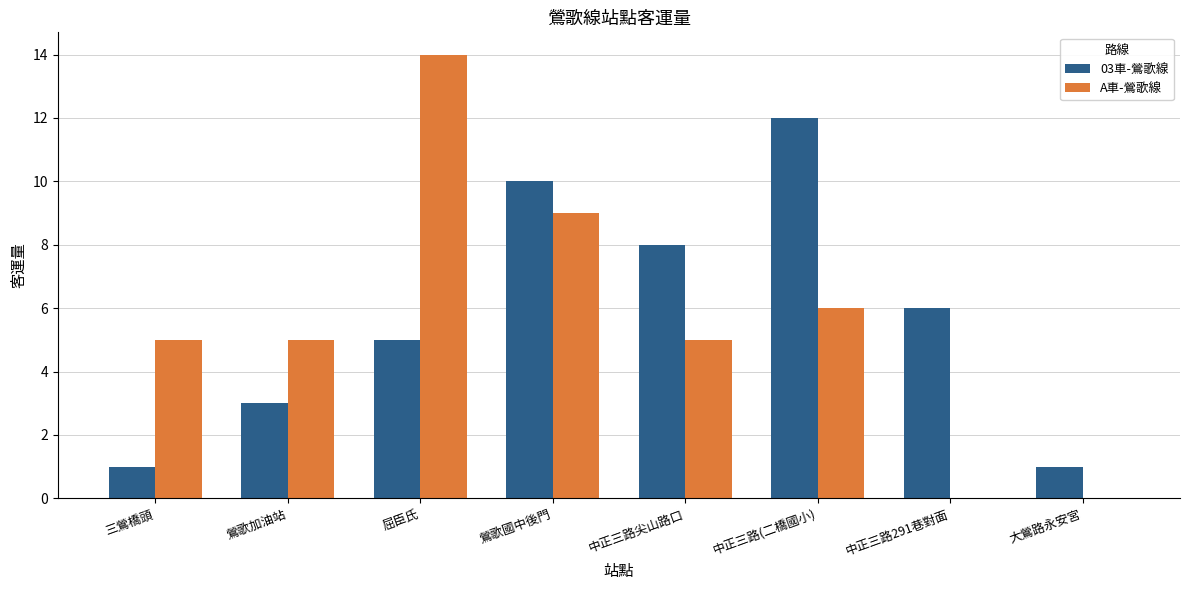

Reading left to right, transcribe all the data shown in this chart.

03車-鶯歌線: 三鶯橋頭=1	鶯歌加油站=3	屈臣氏=5	鶯歌國中後門=10	中正三路尖山路口=8	中正三路(二橋國小)=12	中正三路291巷對面=6	大鶯路永安宮=1
A車-鶯歌線: 三鶯橋頭=5	鶯歌加油站=5	屈臣氏=14	鶯歌國中後門=9	中正三路尖山路口=5	中正三路(二橋國小)=6	中正三路291巷對面=0	大鶯路永安宮=0